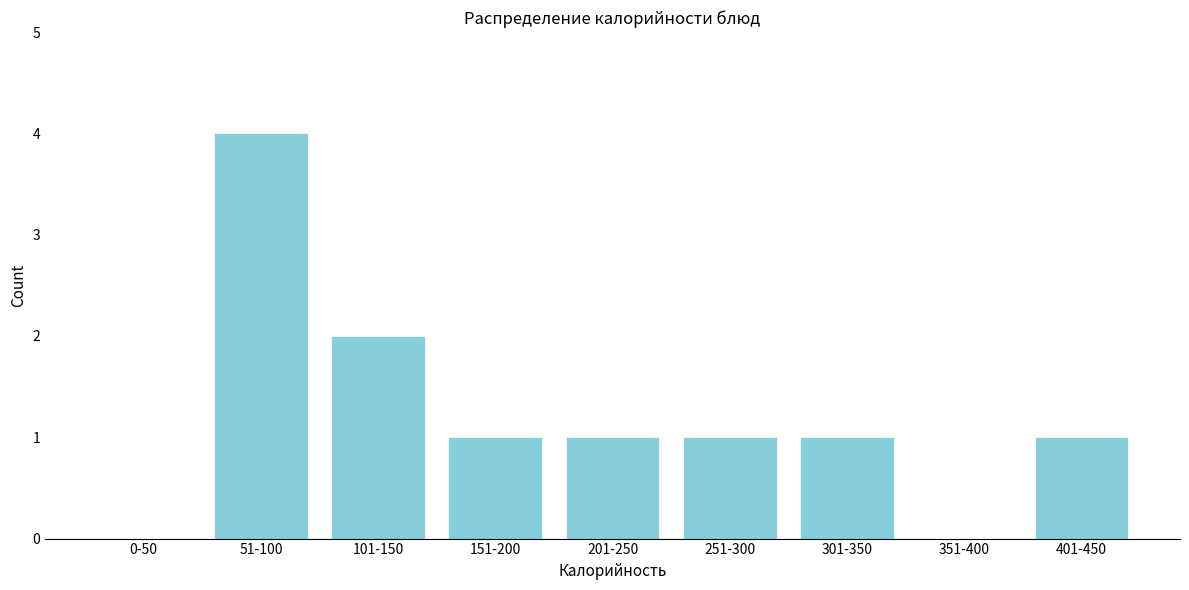

Reading left to right, list all the values displayed in this chart.

0-50=0	51-100=4	101-150=2	151-200=1	201-250=1	251-300=1	301-350=1	351-400=0	401-450=1